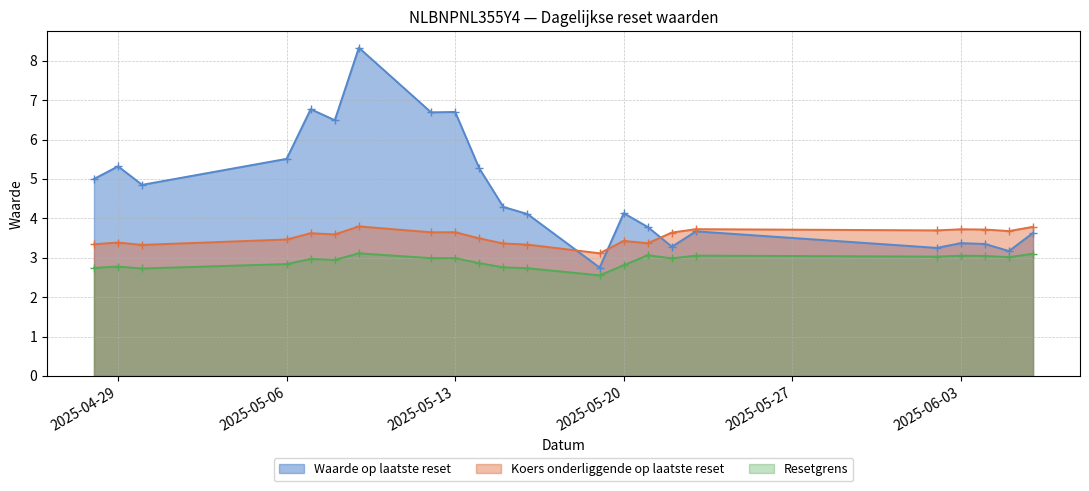

What is the total value across all series at 2025-06-04?

10.1